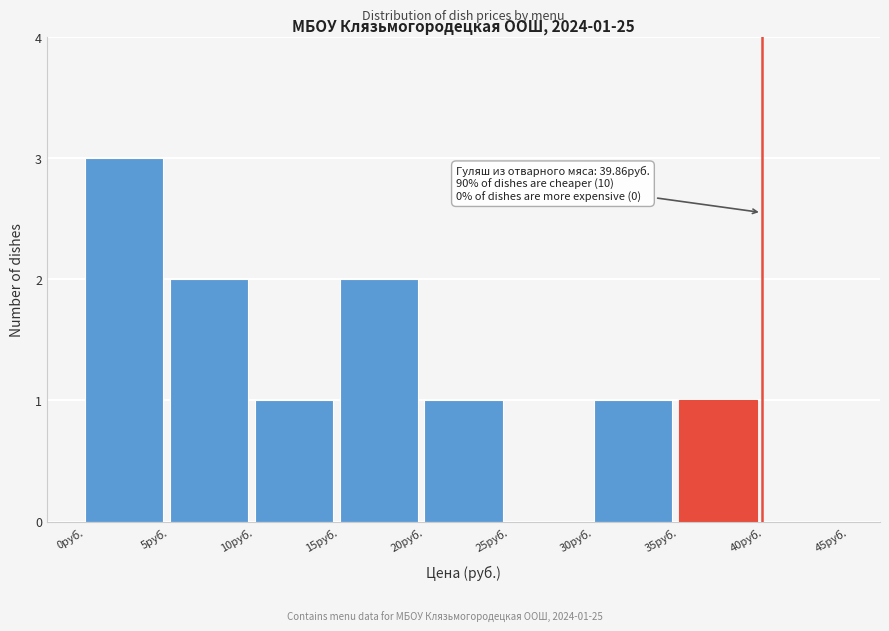

Over which range of the x-axis is the bar tallest?

0 to 5